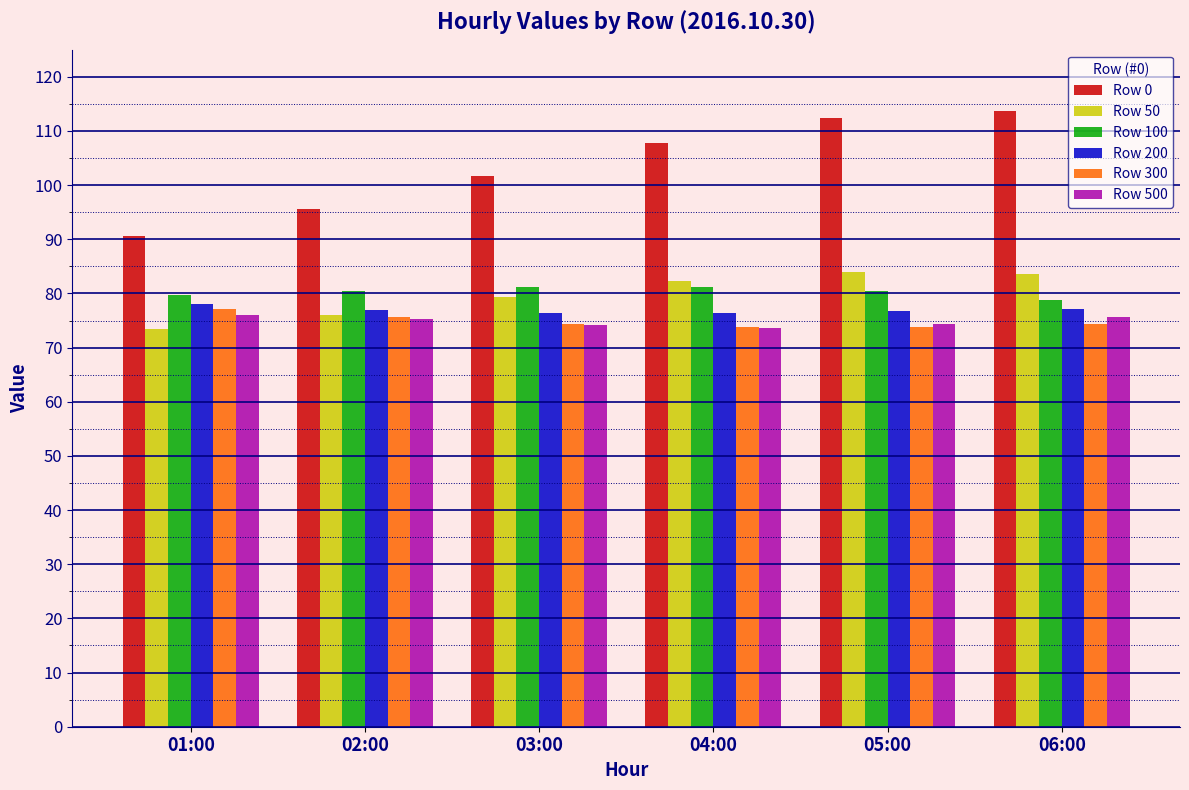

What is the approximate value of Row 200 at 04:00?

76.4